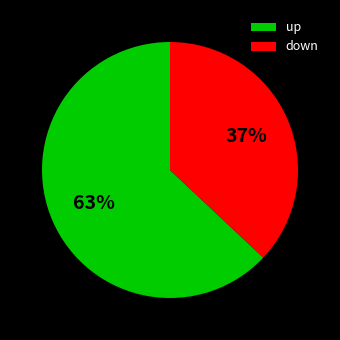

To the nearest percent, what percentage of the pie is up?

63%